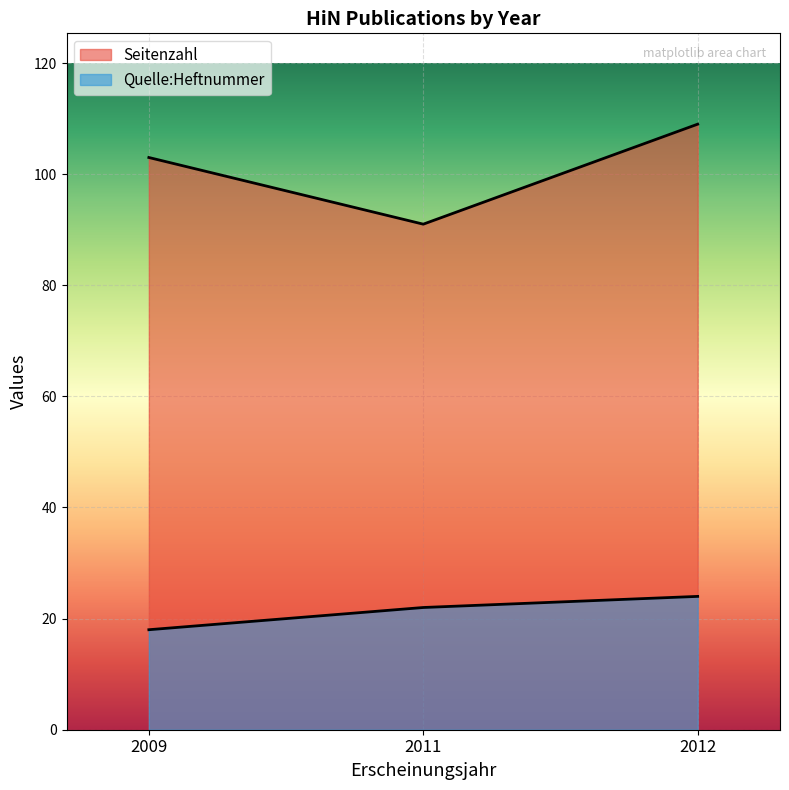

At how many categories does at least one series exceed 51?

3